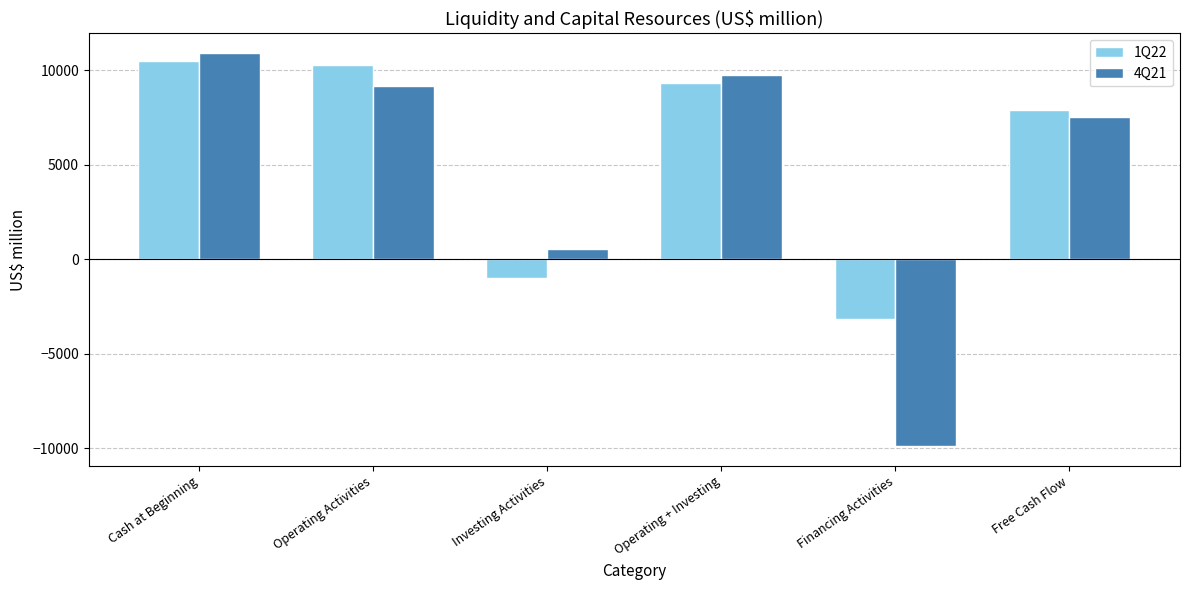

Which series changed the most between Operating + Investing and Free Cash Flow?

4Q21